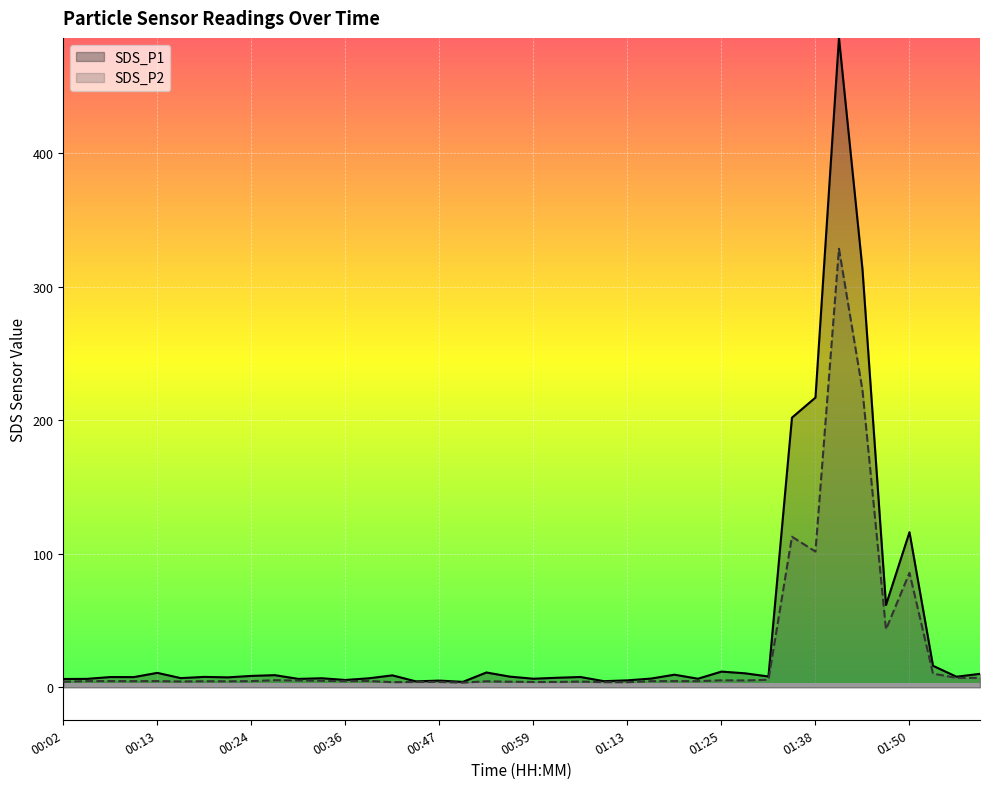

List the labels in order of SDS_P1 value, smallest first.

00:50, 00:44, 01:10, 00:47, 01:13, 00:36, 00:02, 00:30, 00:05, 00:59, 01:22, 01:16, 00:38, 00:33, 00:16, 01:01, 00:22, 00:10, 00:08, 01:07, 00:19, 01:56, 00:56, 01:31, 00:24, 00:41, 00:27, 01:19, 01:58, 01:28, 00:13, 00:53, 01:25, 01:53, 01:46, 01:50, 01:34, 01:38, 01:44, 01:41